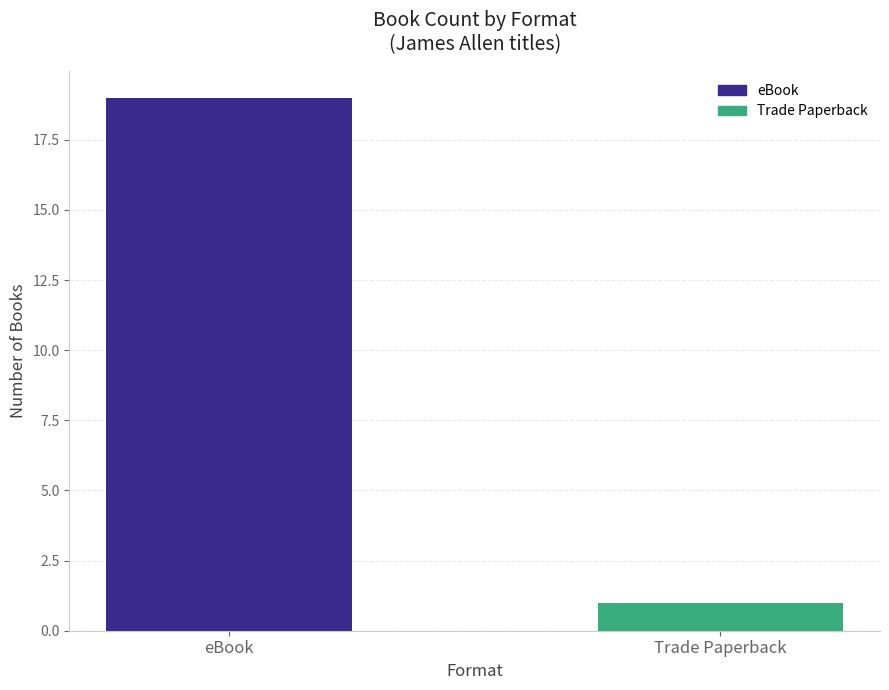

Reading right to left, what are all the values shown in this chart?

1	19